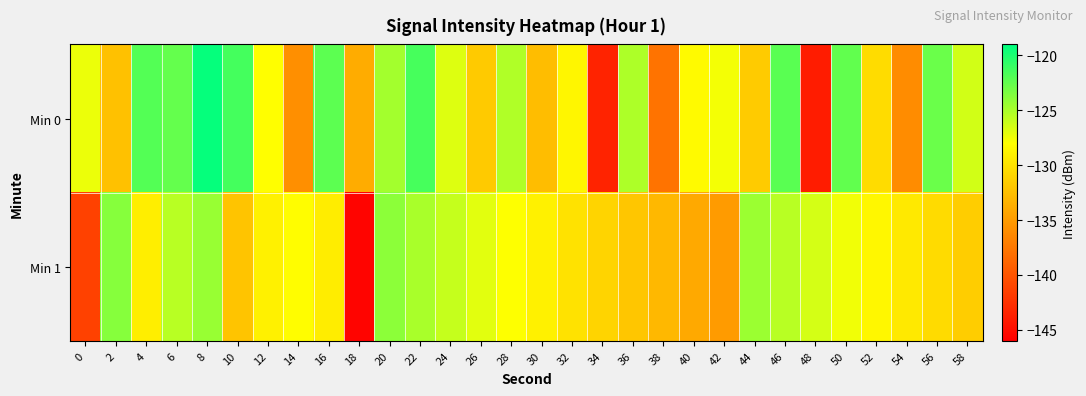

Reading left to right, what are all the values shown in this chart?

Min 0: 0=-127.3	2=-132.3	4=-122.0	6=-122.5	8=-119.2	10=-121.4	12=-128.0	14=-135.8	16=-122.3	18=-133.9	20=-124.8	22=-121.5	24=-126.8	26=-131.7	28=-125.3	30=-132.6	32=-128.6	34=-143.5	36=-125.1	38=-137.8	40=-128.3	42=-127.6	44=-131.6	46=-122.2	48=-144.0	50=-122.4	52=-130.4	54=-136.1	56=-122.8	58=-126.4
Min 1: 0=-141.4	2=-123.8	4=-129.2	6=-125.5	8=-124.4	10=-132.2	12=-128.9	14=-128.1	16=-129.2	18=-145.6	20=-124.0	22=-125.0	24=-126.0	26=-127.0	28=-128.0	30=-129.0	32=-130.0	34=-131.0	36=-132.0	38=-133.0	40=-134.0	42=-135.0	44=-124.5	46=-125.5	48=-126.5	50=-127.5	52=-128.5	54=-129.5	56=-130.5	58=-131.5